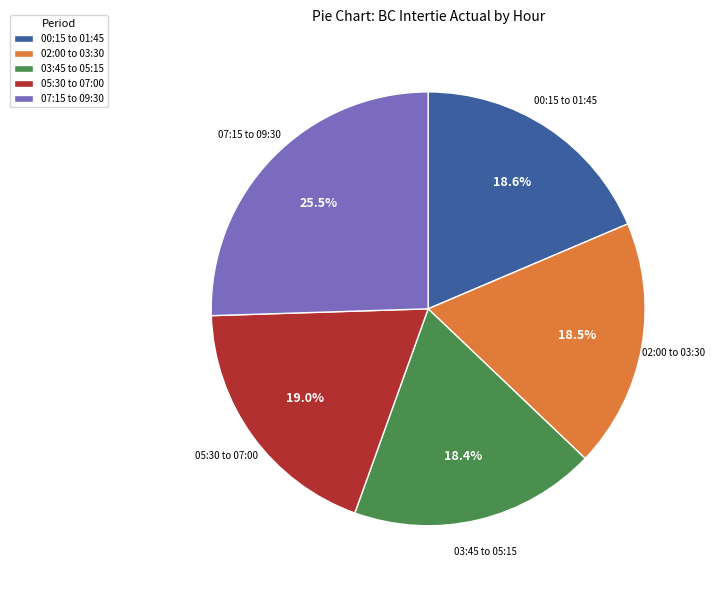

Which category has the biggest portion of the pie?

07:15 to 09:30